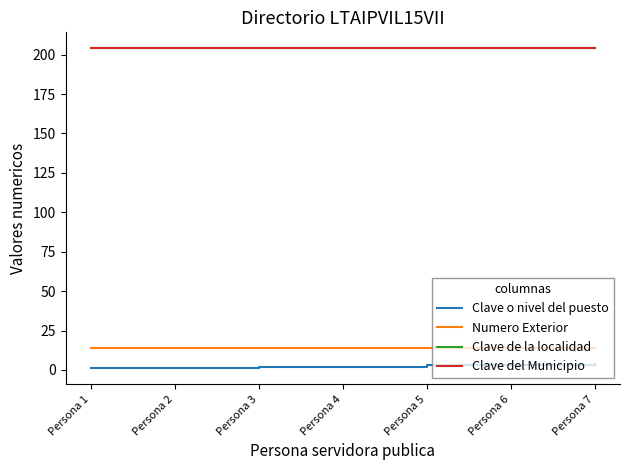

Does the chart display data point markers on the line(s)?

No